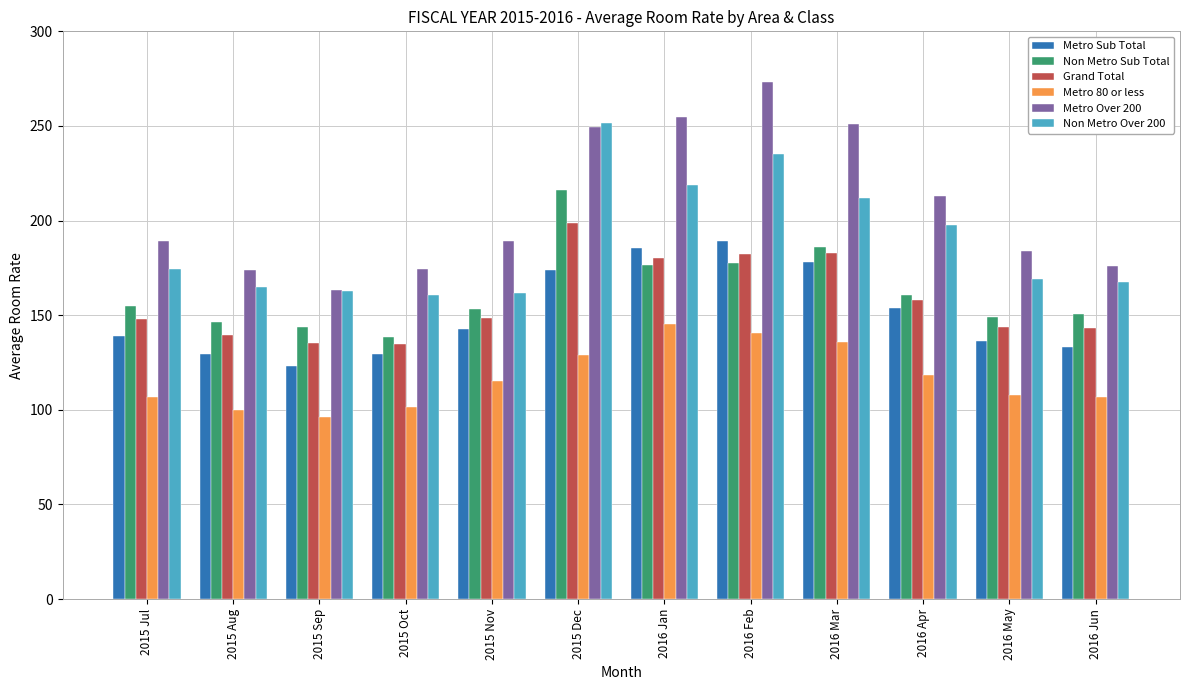

True or false: Metro Sub Total has a value of 138.9 at 2015 Jul.

True